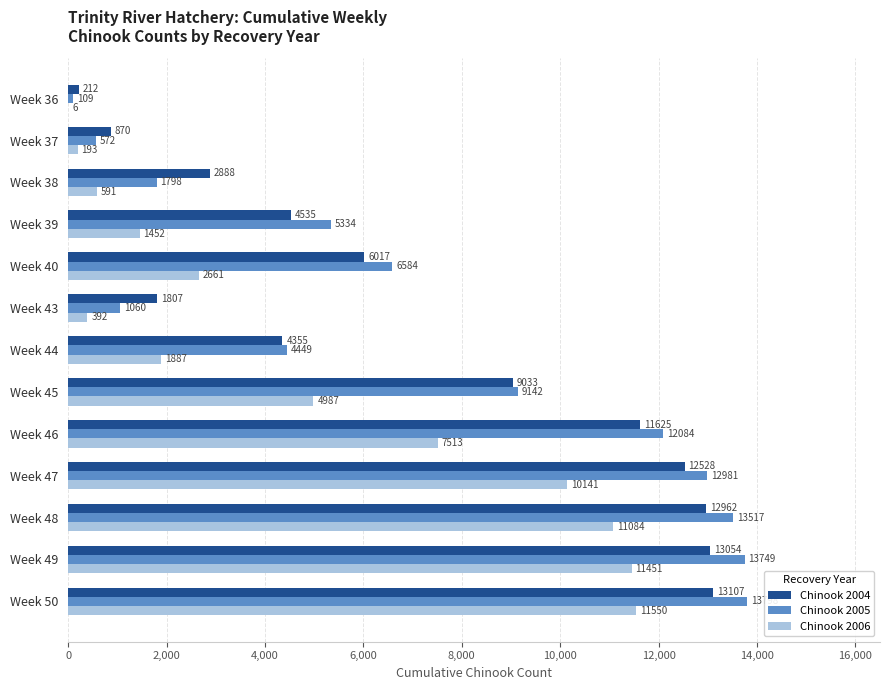

The Chinook 2006 series shows 8872 at Week 45. True or false?

False